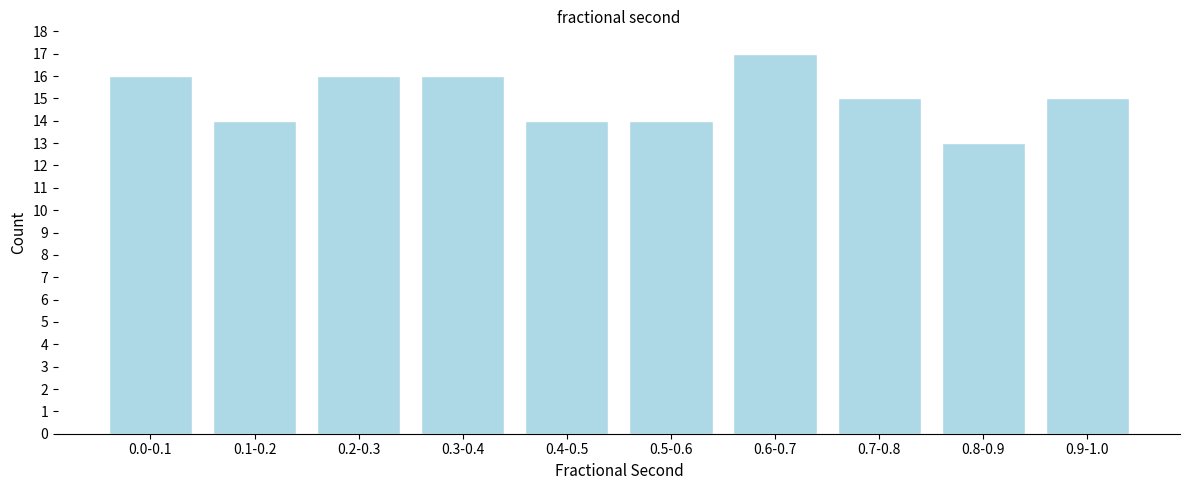

Reading left to right, what are all the values shown in this chart?

0.0-0.1=16	0.1-0.2=14	0.2-0.3=16	0.3-0.4=16	0.4-0.5=14	0.5-0.6=14	0.6-0.7=17	0.7-0.8=15	0.8-0.9=13	0.9-1.0=15